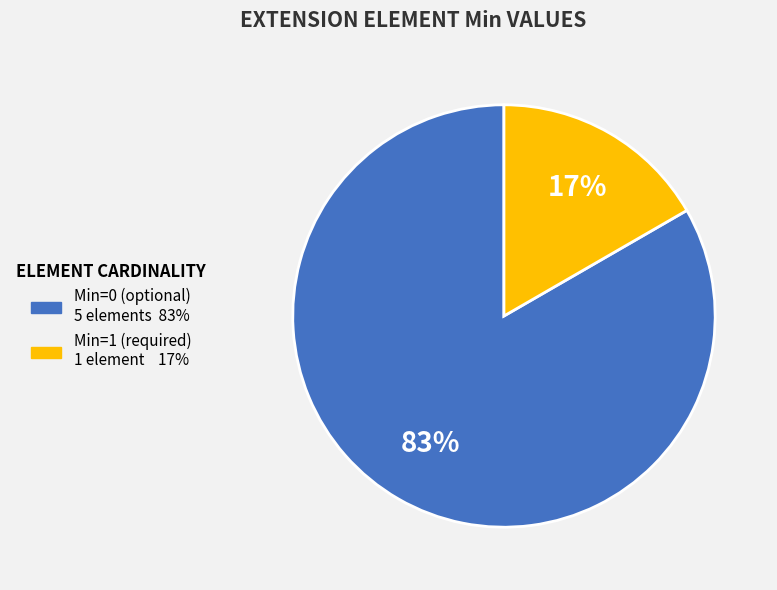

To the nearest percent, what is the average slice percentage?

50%